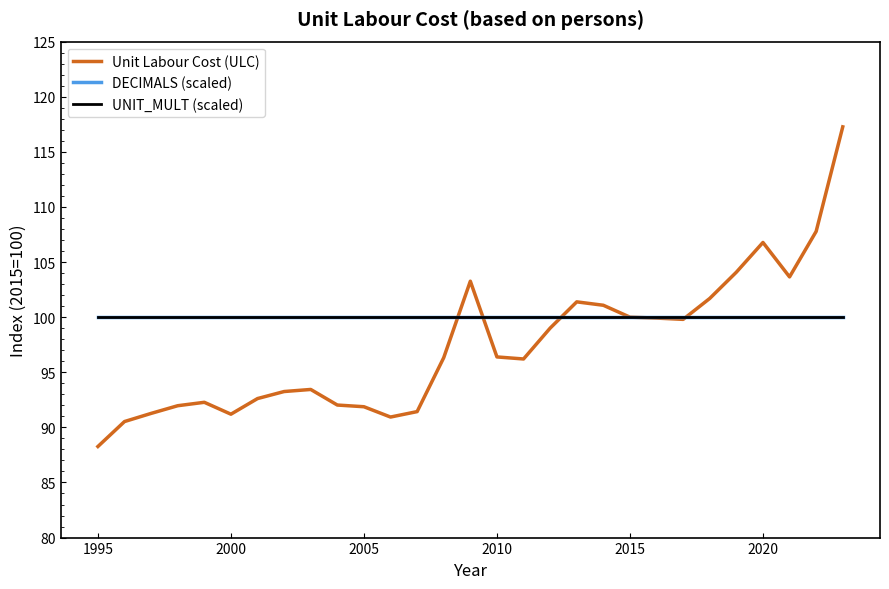

Does the chart have visible grid lines?

No